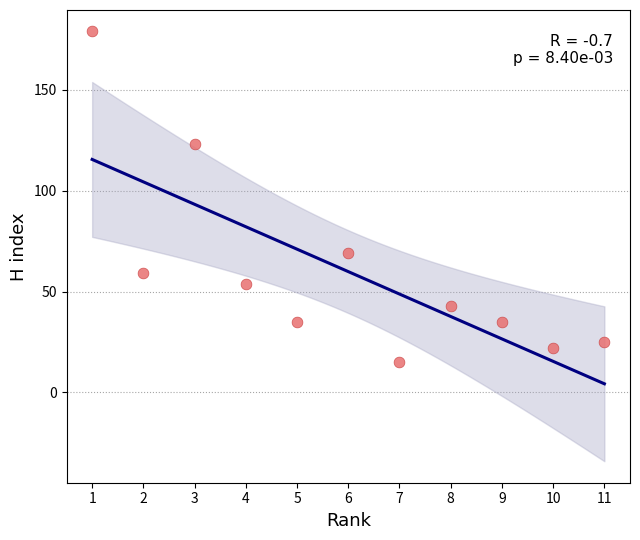

What is the average X value?

6